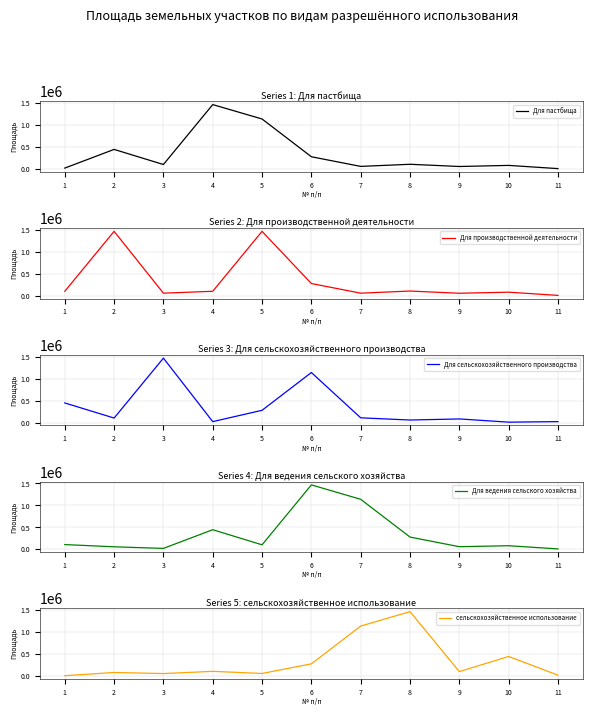

At how many categories does at least one series exceed 535459?

7